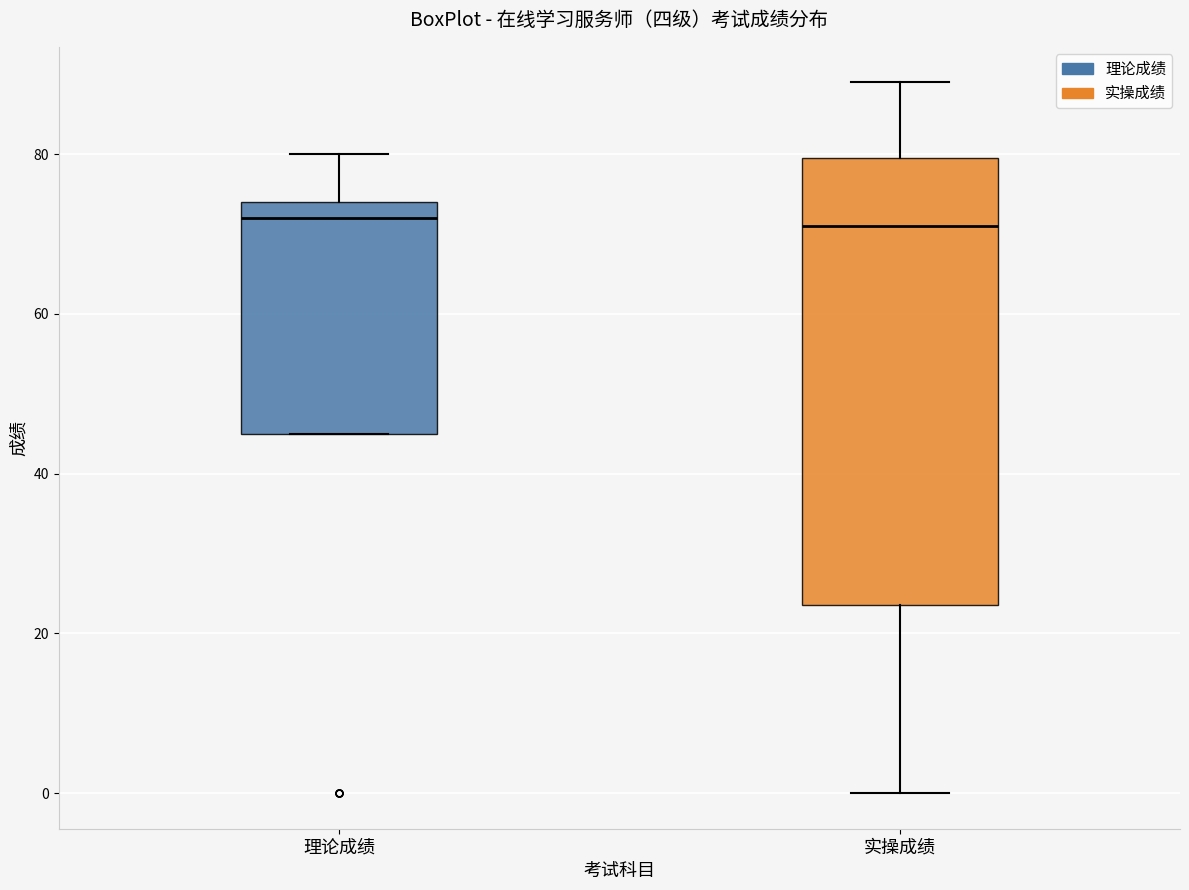

Reading left to right, transcribe this box plot: for each box, give where its median line is, the range the box spans, and where its two whiskers end, as read against the y-axis. The values are not printed on the chart, so give them approximately, as read against the axis.

理论成绩: median 72, box 46 to 74, whiskers 46 to 80
实操成绩: median 72, box 24 to 80, whiskers 0 to 90